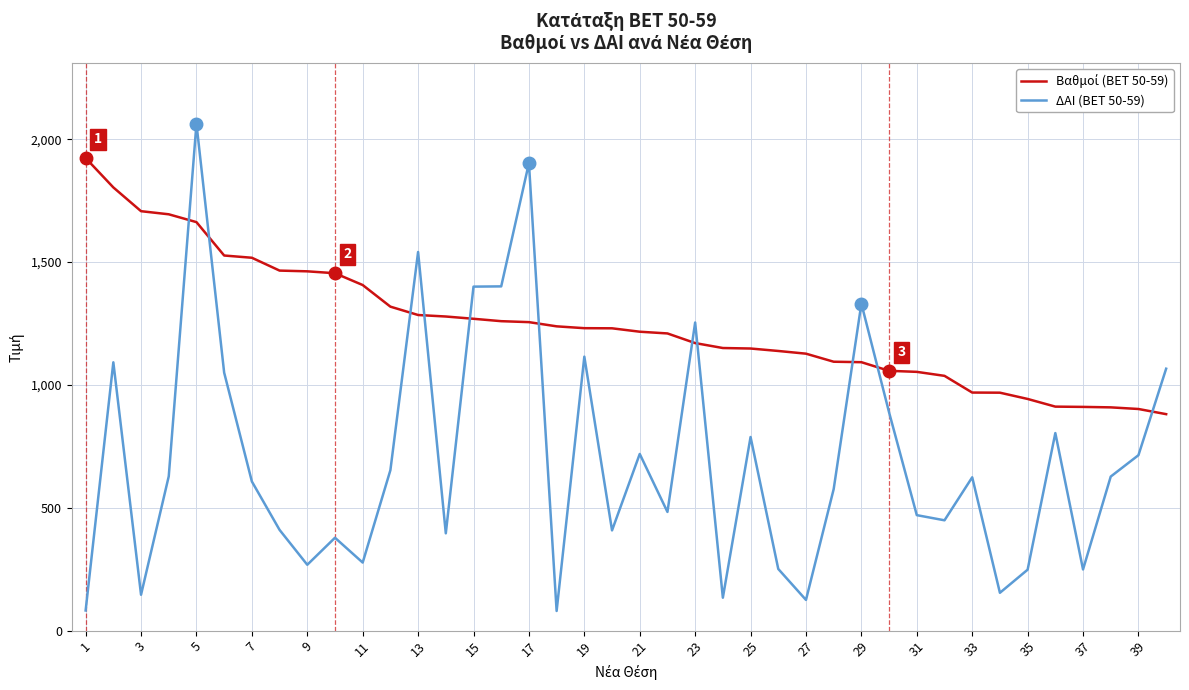

Which series has the largest range (max minus min)?

ΔΑΙ (BET 50-59)